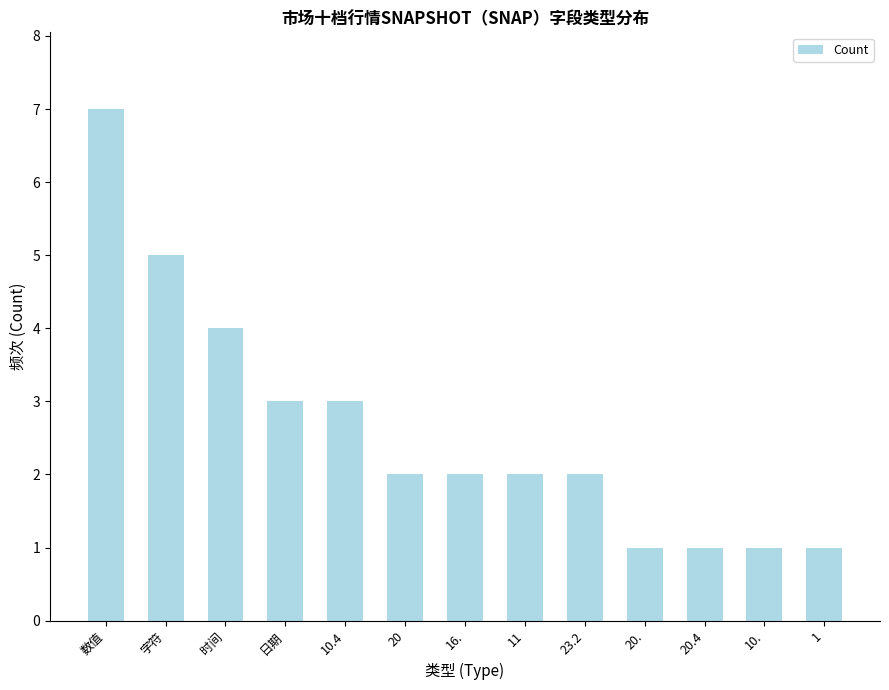

Which has a higher value, 16. or 10.4?

10.4